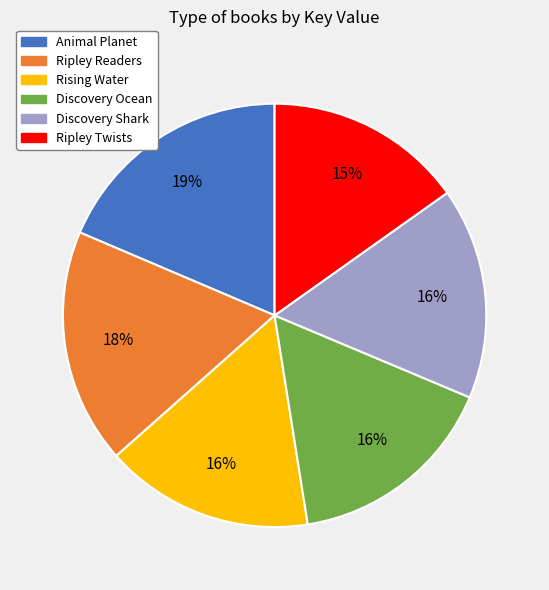

Does any single category account for the majority?

No